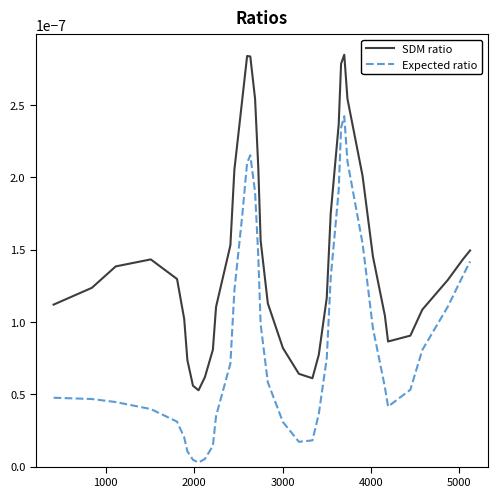

True or false: Expected ratio and SDM ratio intersect in this chart.

False